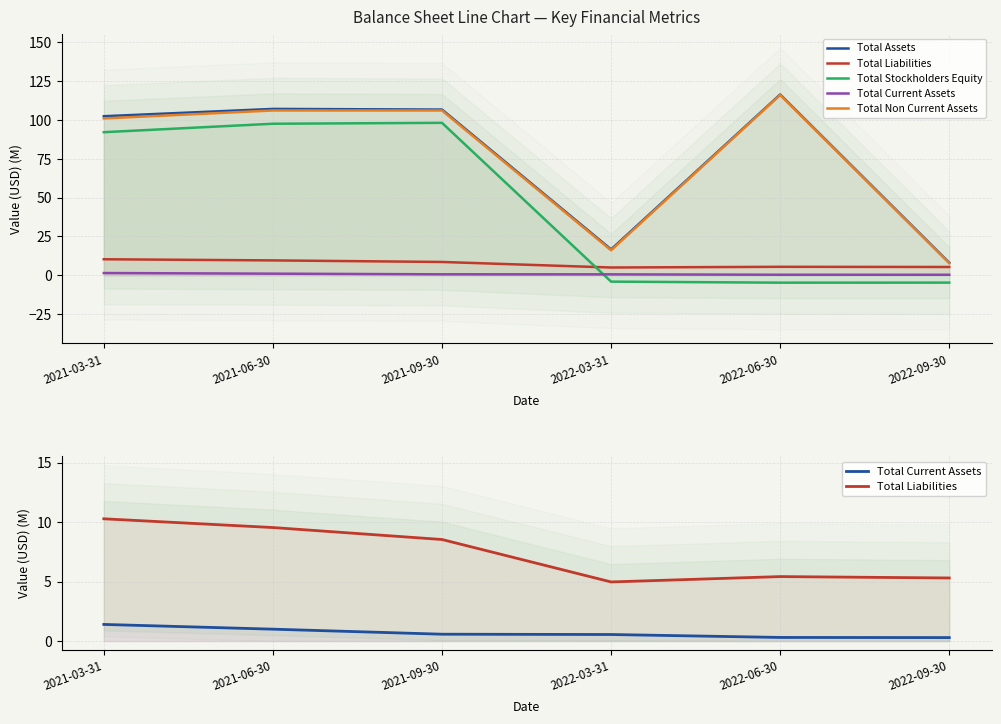

What is the minimum value for Total Non Current Assets?

7.7